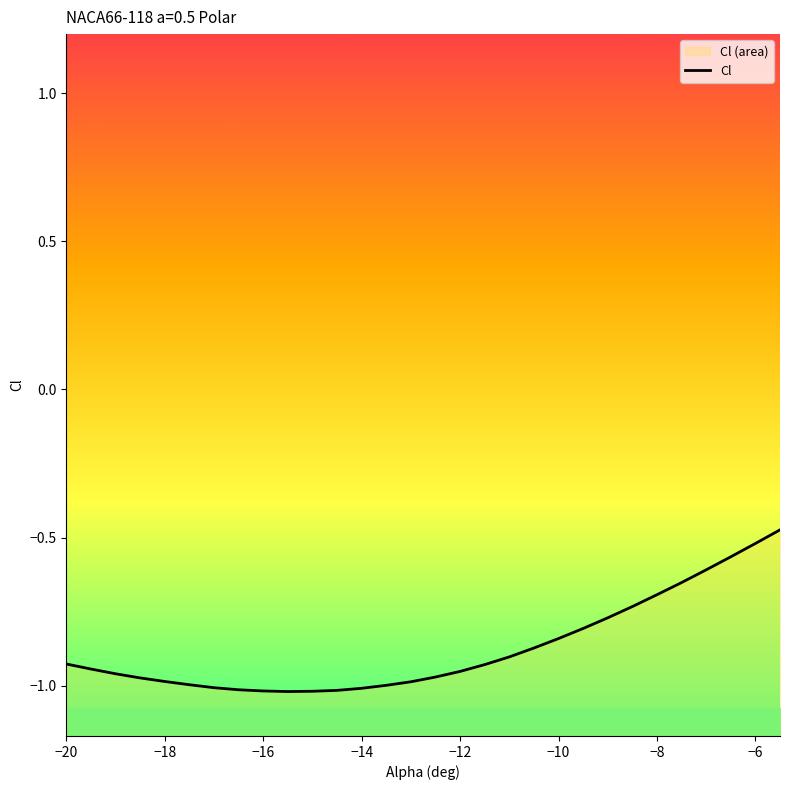

What is the difference between the maximum and minimum values?

0.5